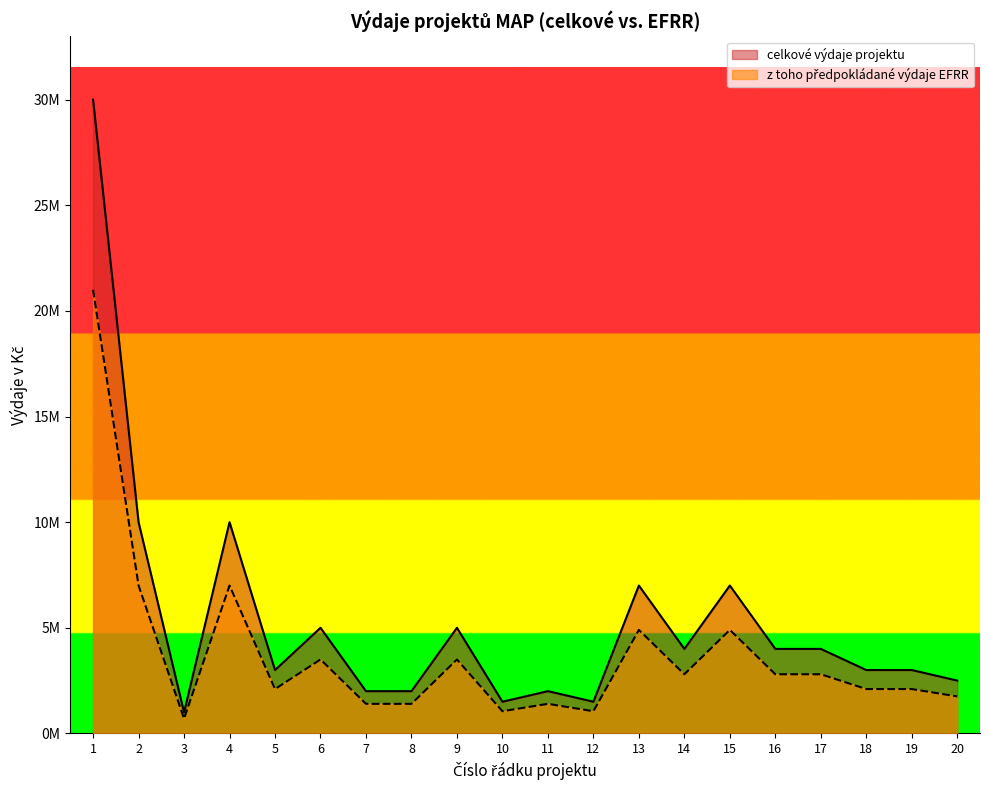

How many lines are shown in the chart?

2